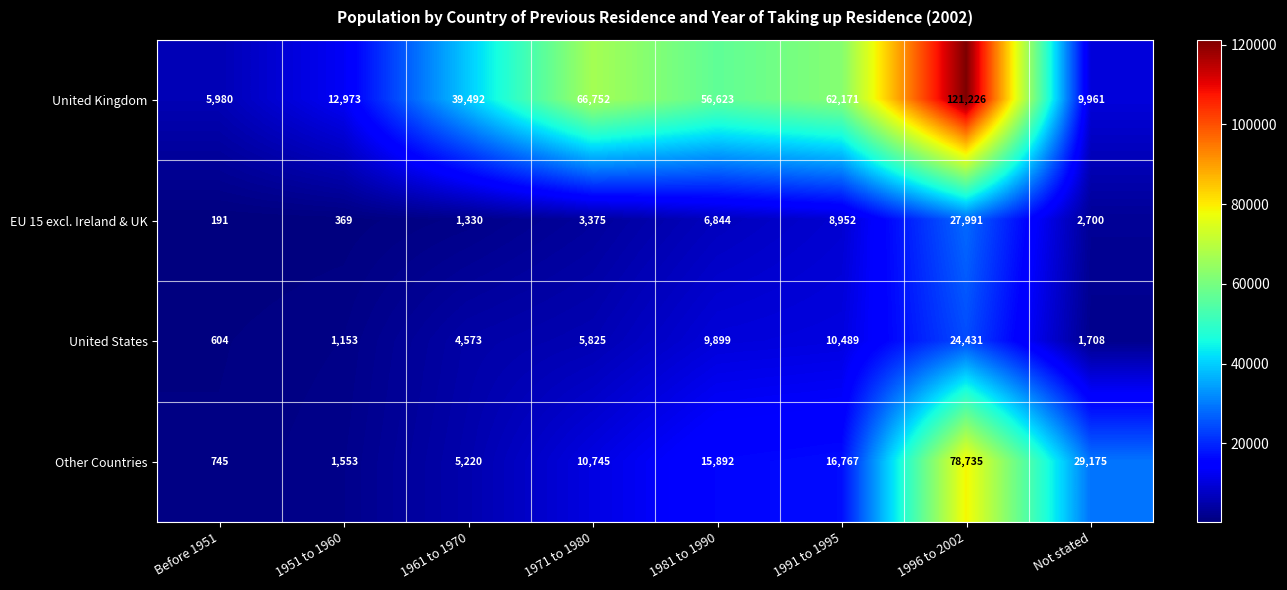

What is the difference between the highest and lowest values at 1981 to 1990?

49779